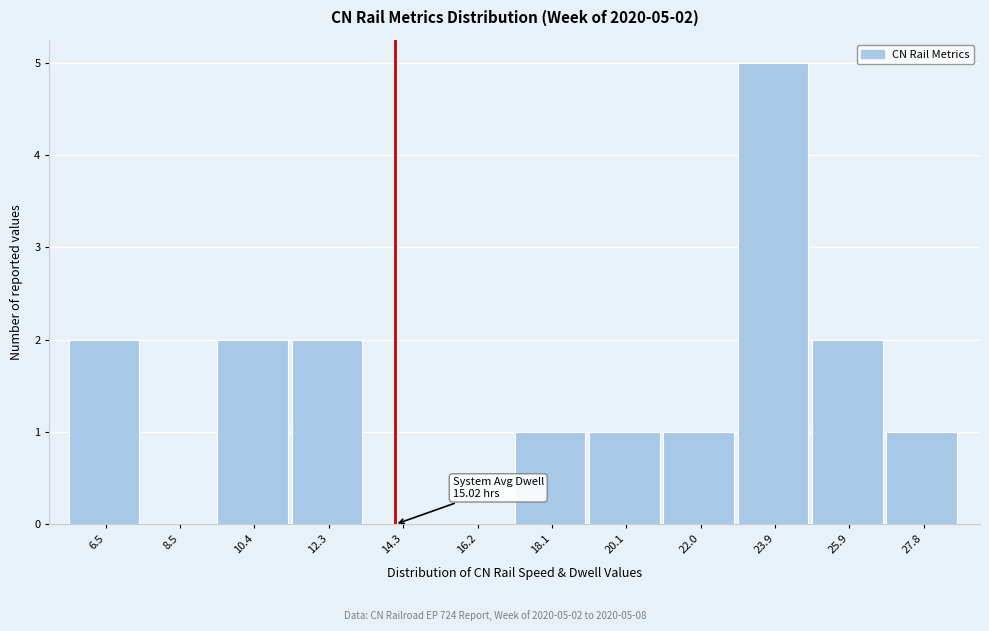

Reading left to right, transcribe all the data shown in this chart.

6.5=2	8.5=0	10.4=2	12.3=2	14.3=0	16.2=0	18.1=1	20.1=1	22.0=1	23.9=5	25.9=2	27.8=1